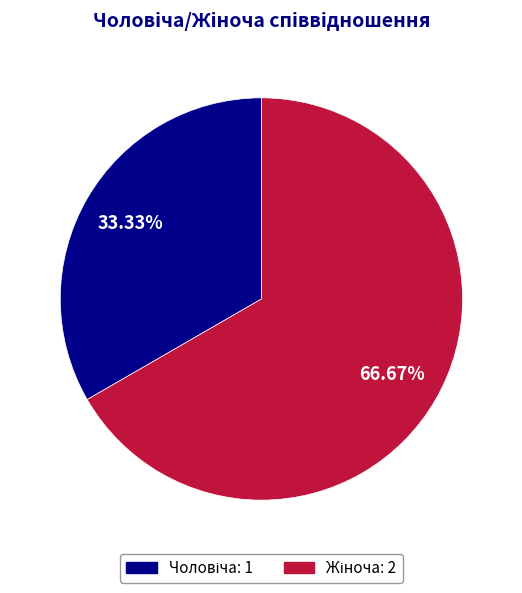

Does any single category account for the majority?

Yes